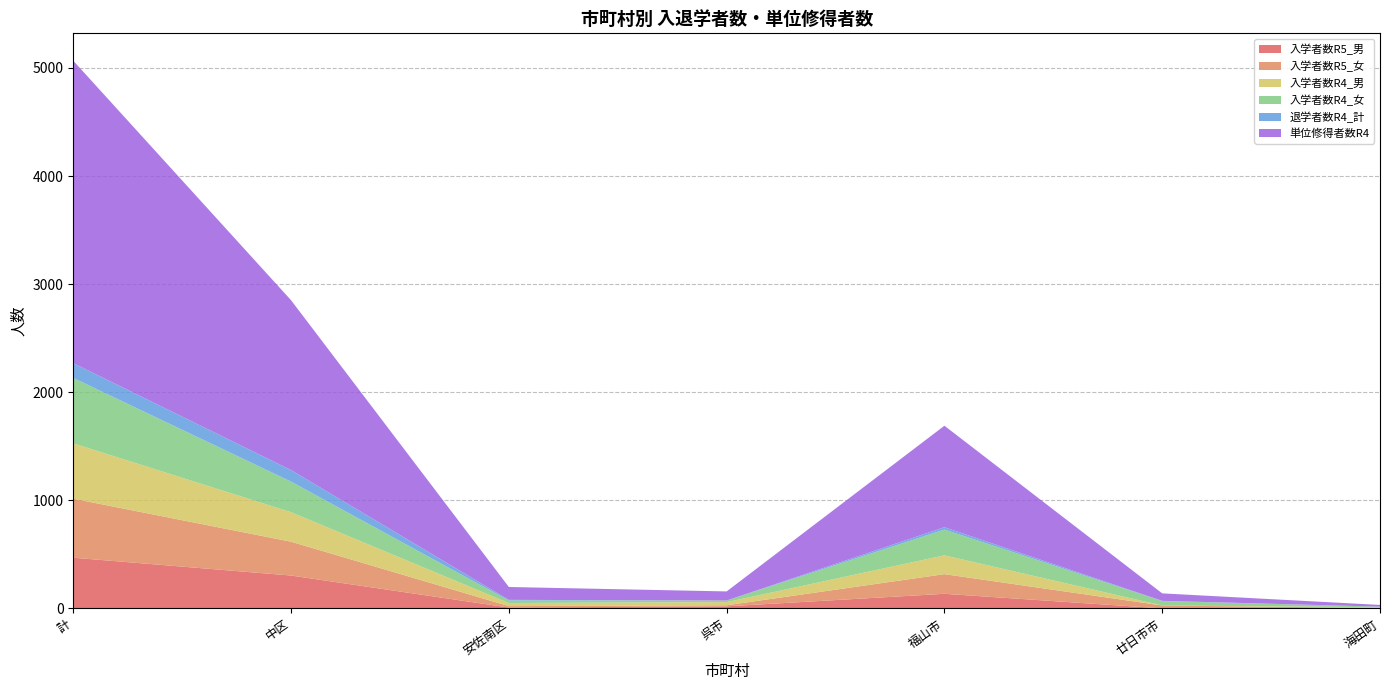

At which category is the sum across all series the highest?

計